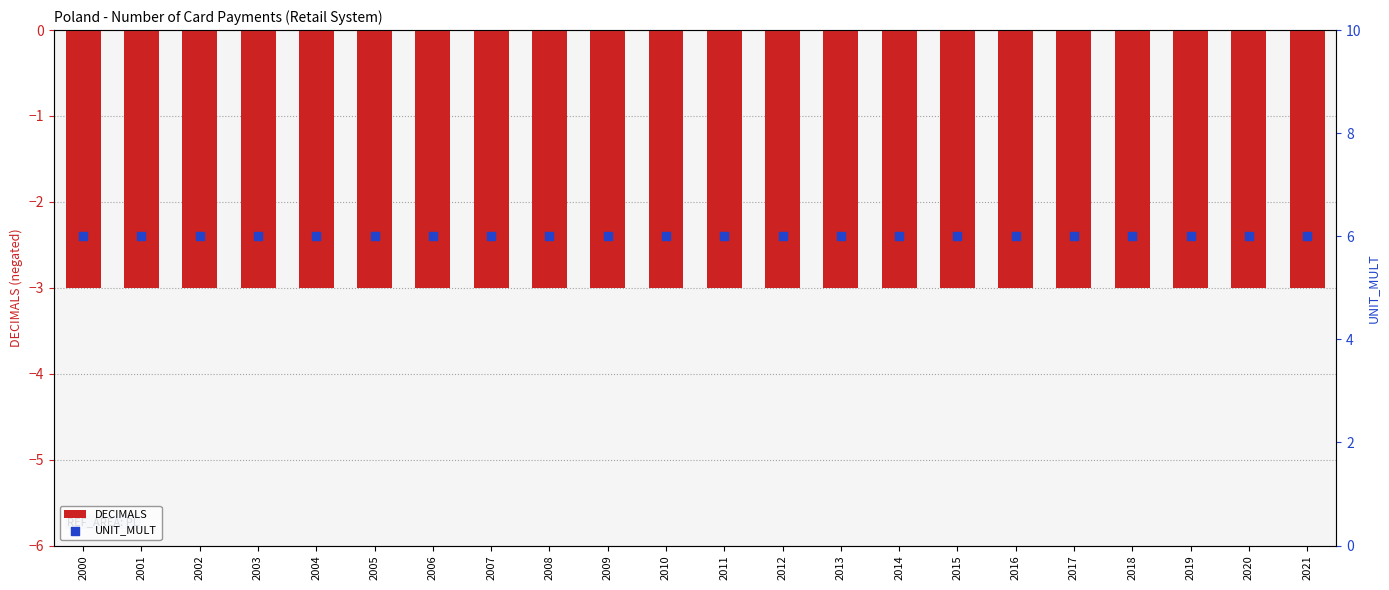

Which series contains the highest Y value?

UNIT_MULT